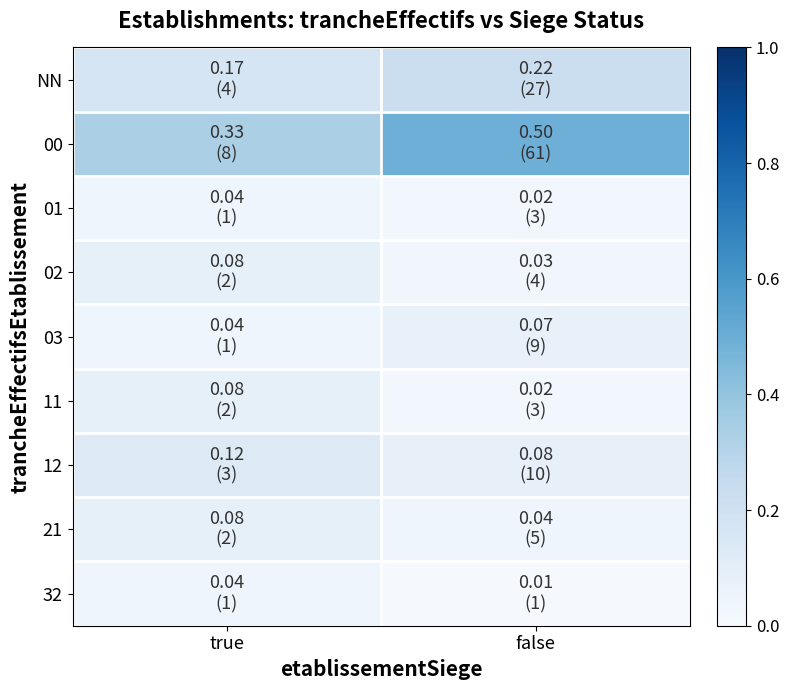

What is the total value across all series at true?

1.0